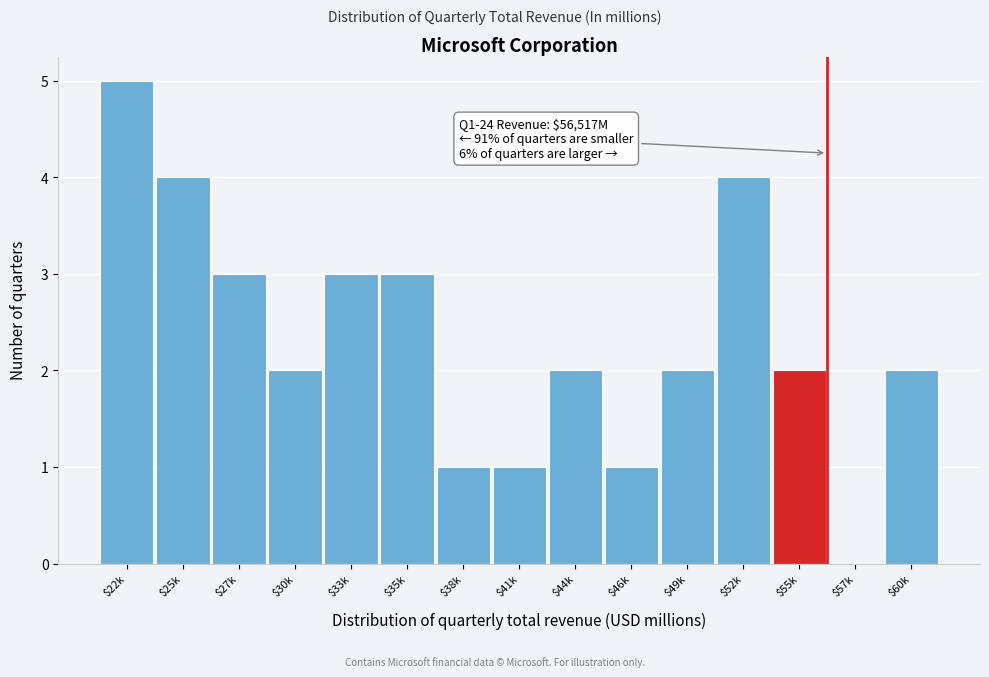

What value does the data have at $22k?

5